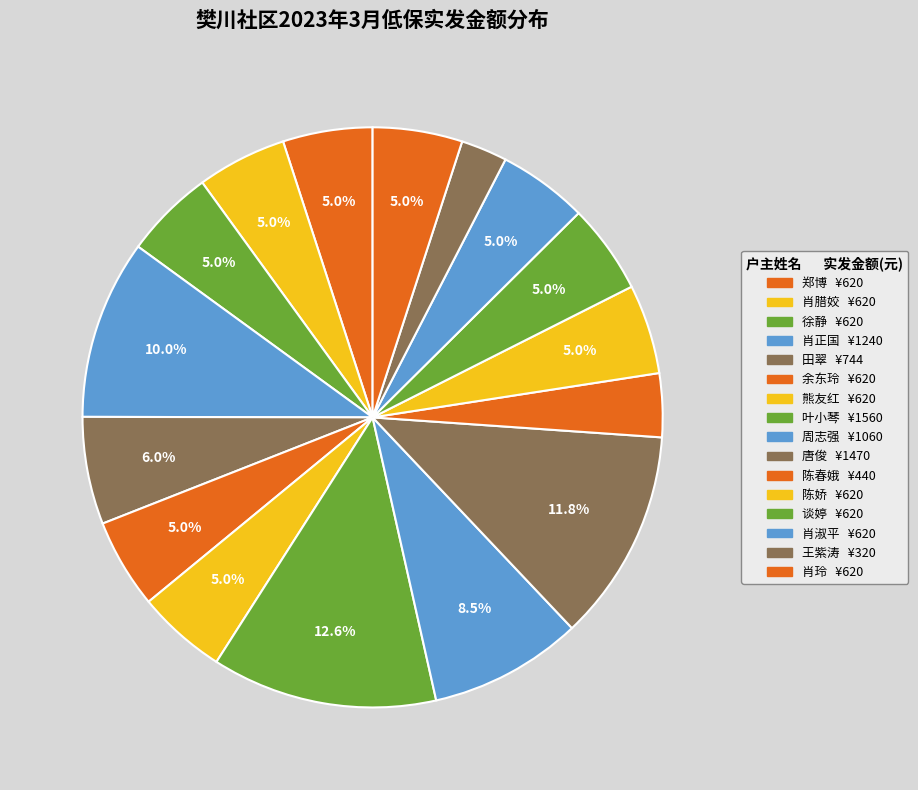

True or false: 叶小琴 accounts for 3% of the total.

False